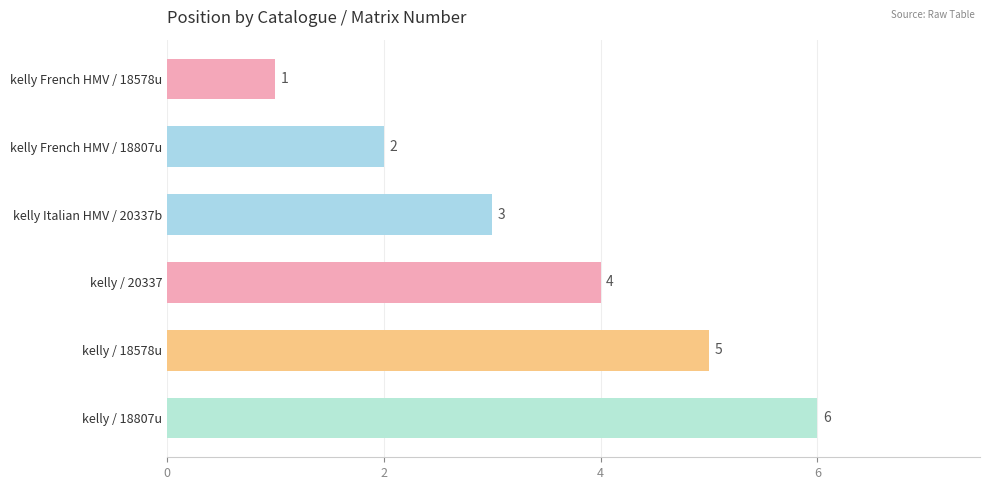

What is the sum of all values?

21